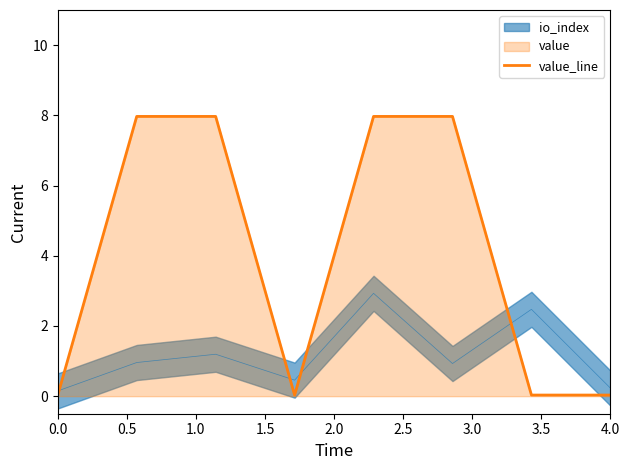

What is the difference between the maximum and minimum values?

7.9